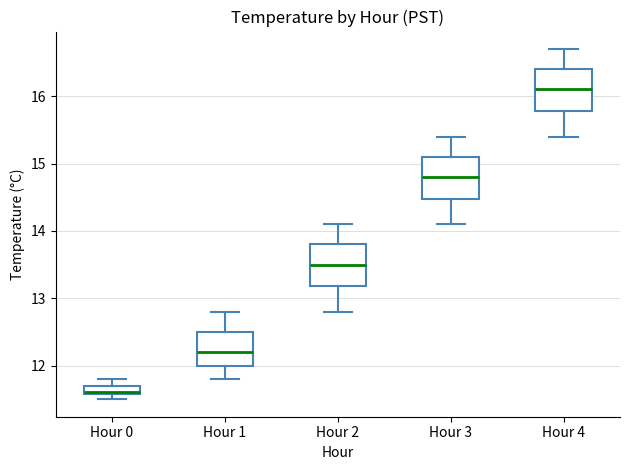

Where is the upper edge of the box for Hour 0 on the y-axis? The values are not printed on the chart, so give them approximately, as read against the axis.

11.7